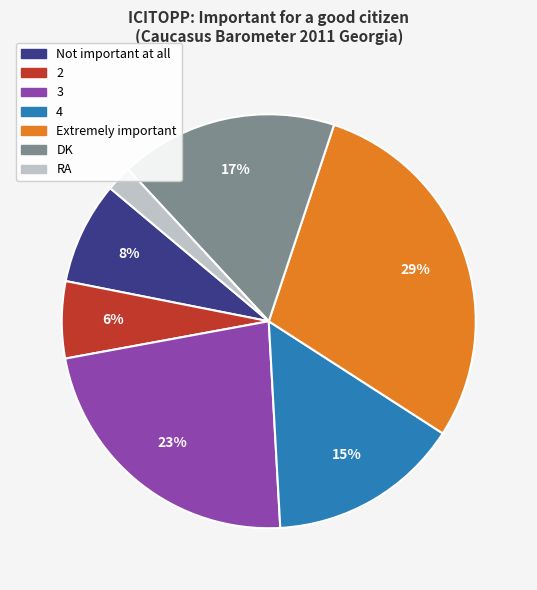

Count the number of slices in the pie.

7